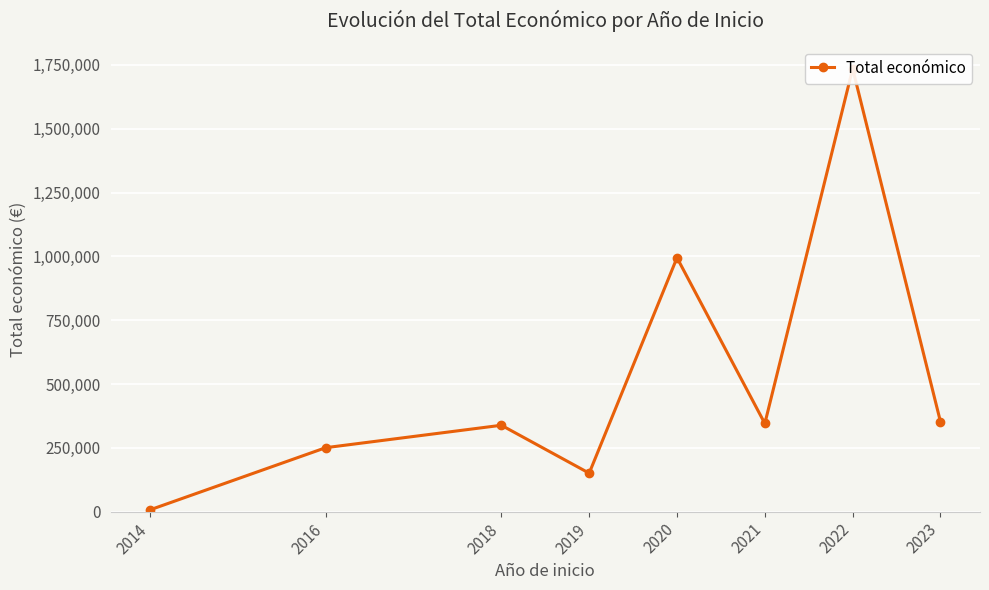

How many points are higher than both their immediate neighbors (excluding endpoints)?

3